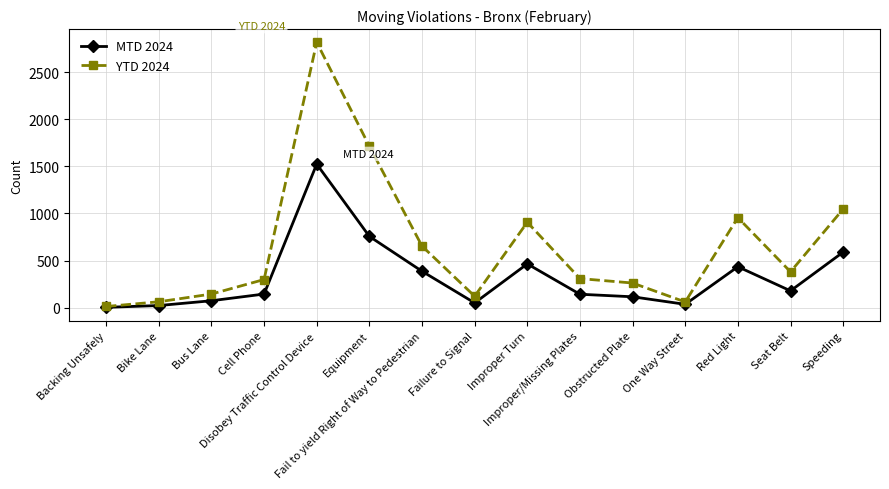

Which series has the largest total across all categories?

YTD 2024